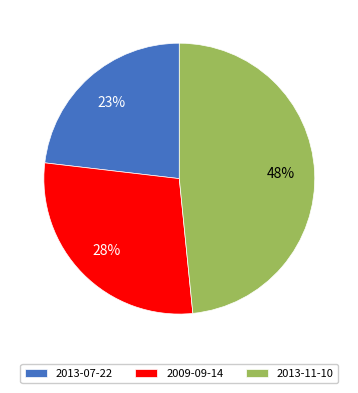

Is it true that 2009-09-14 is 20% of the pie?

False